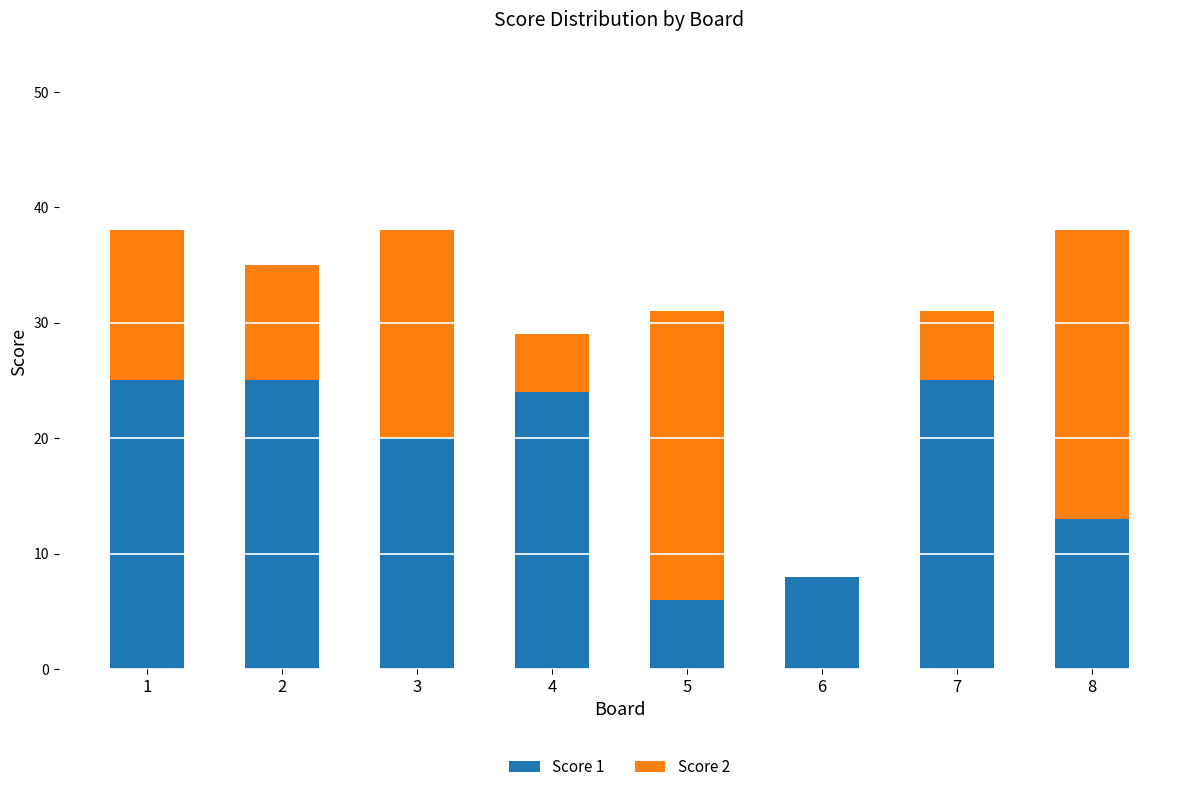

What is the total value across all series at 3?

38